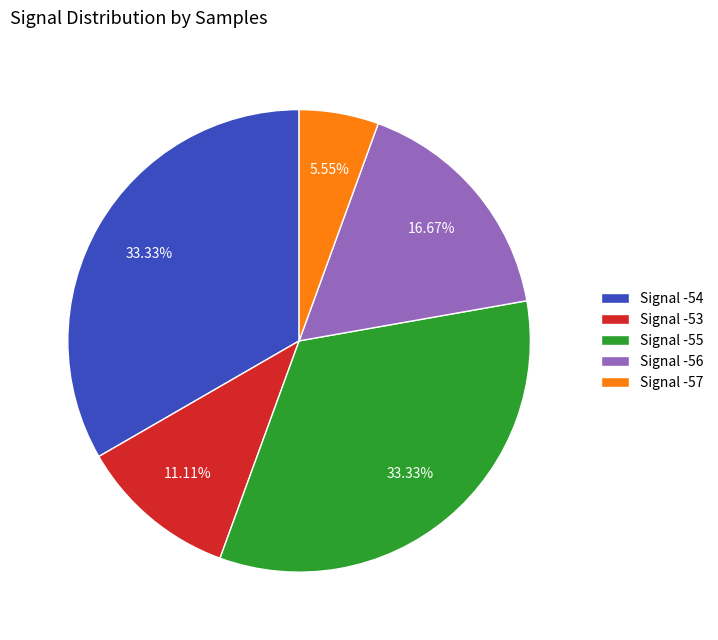

Is there any slice that represents more than half of the pie?

No